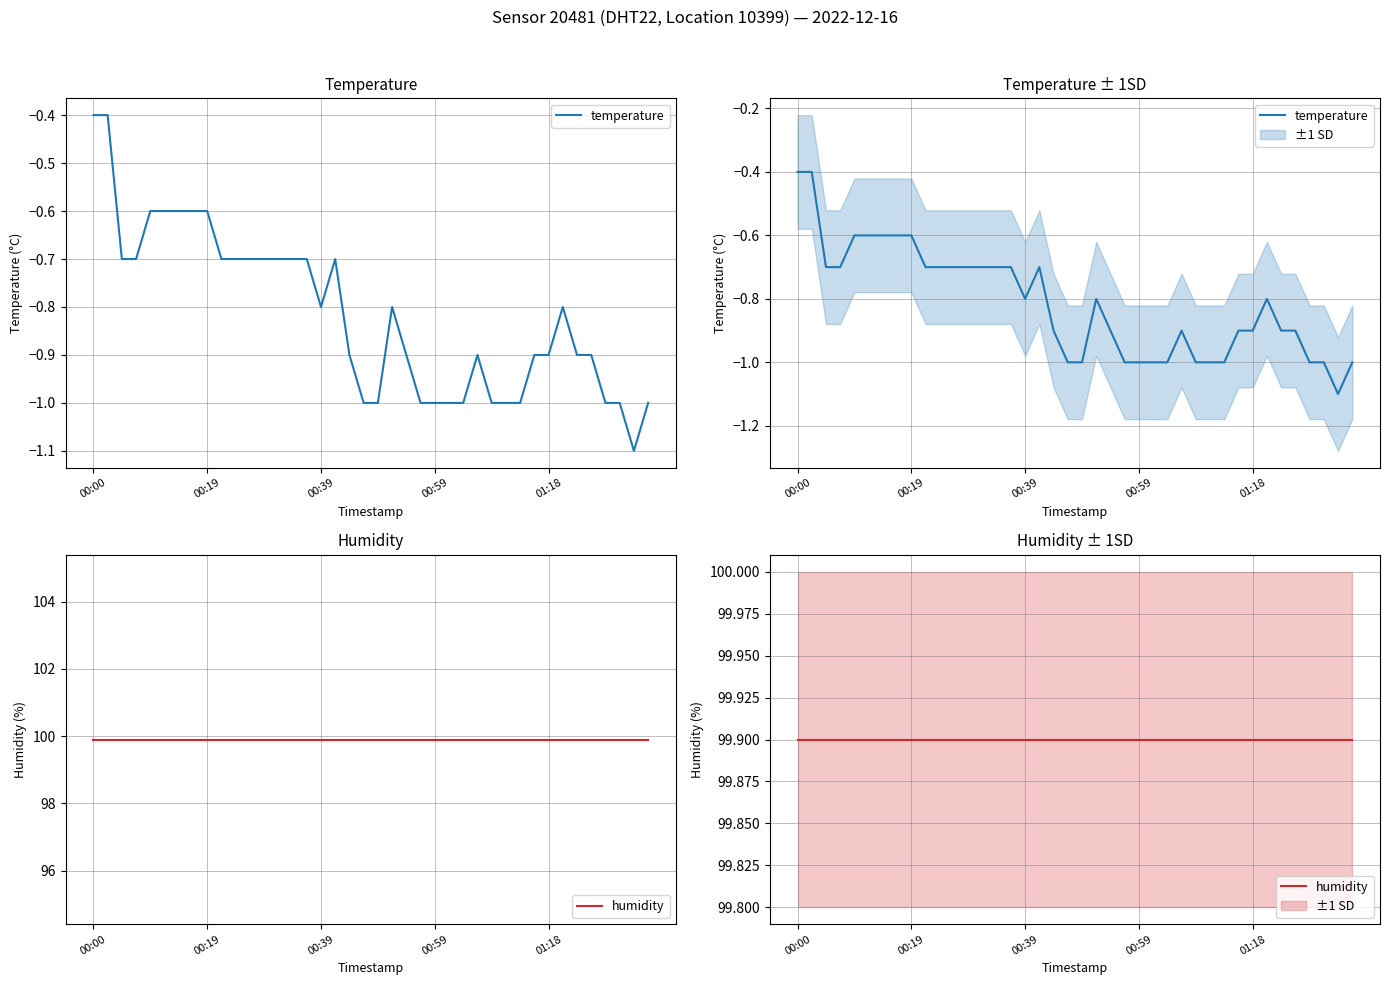

What are all the series names shown in the legend?

temperature, humidity